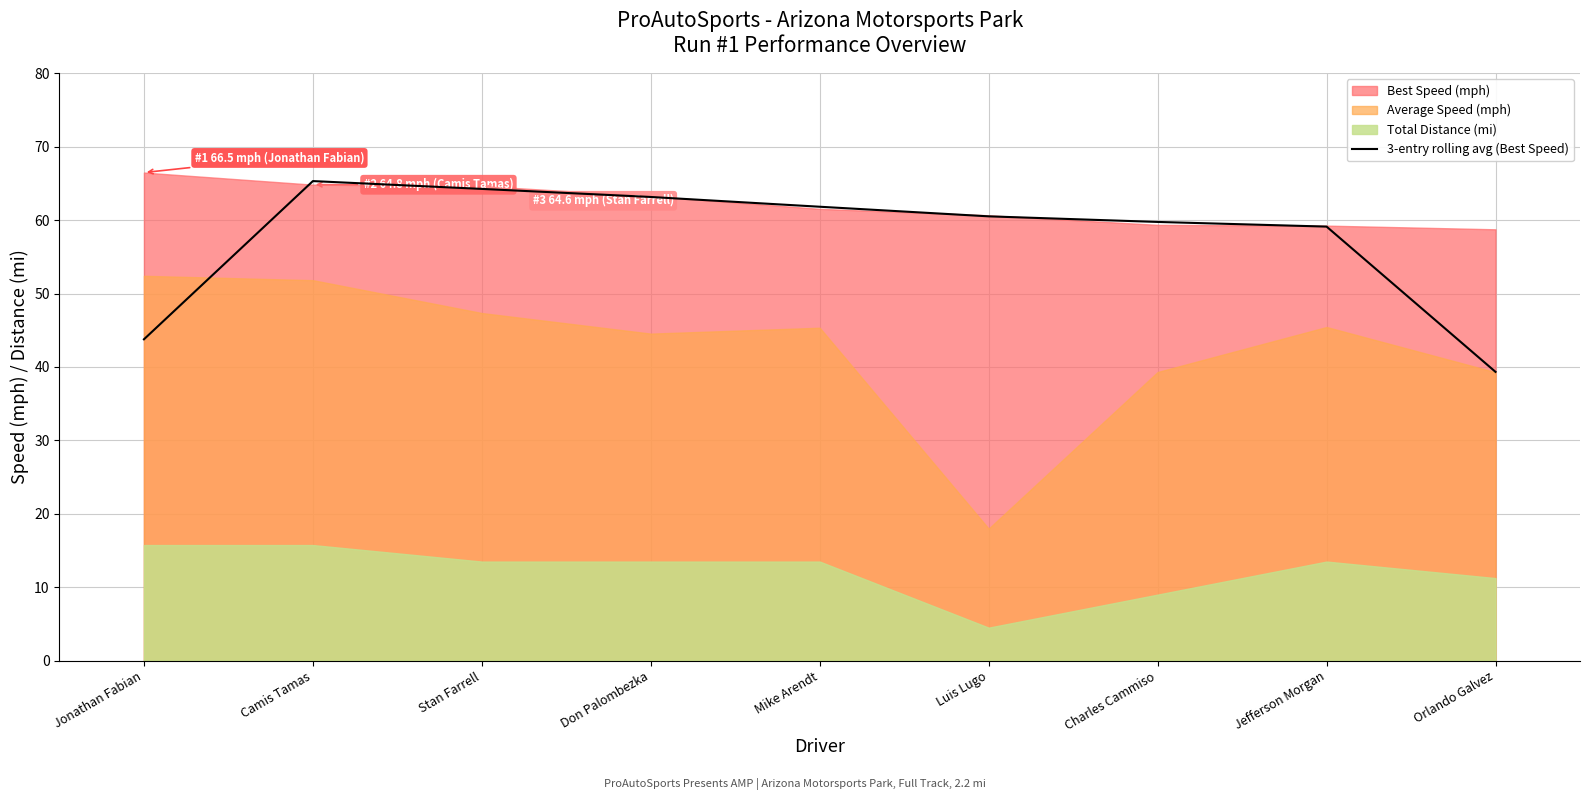

What is the label of the 8th point from the right?

Camis Tamas